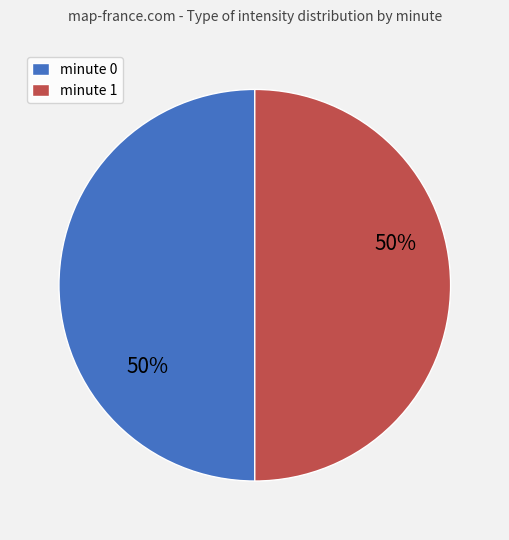

Count the number of slices in the pie.

2